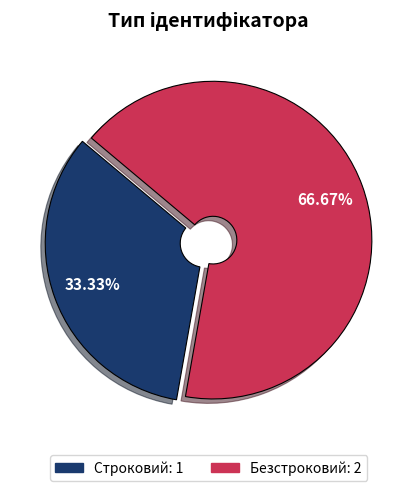

To the nearest percent, what is the average slice percentage?

50%